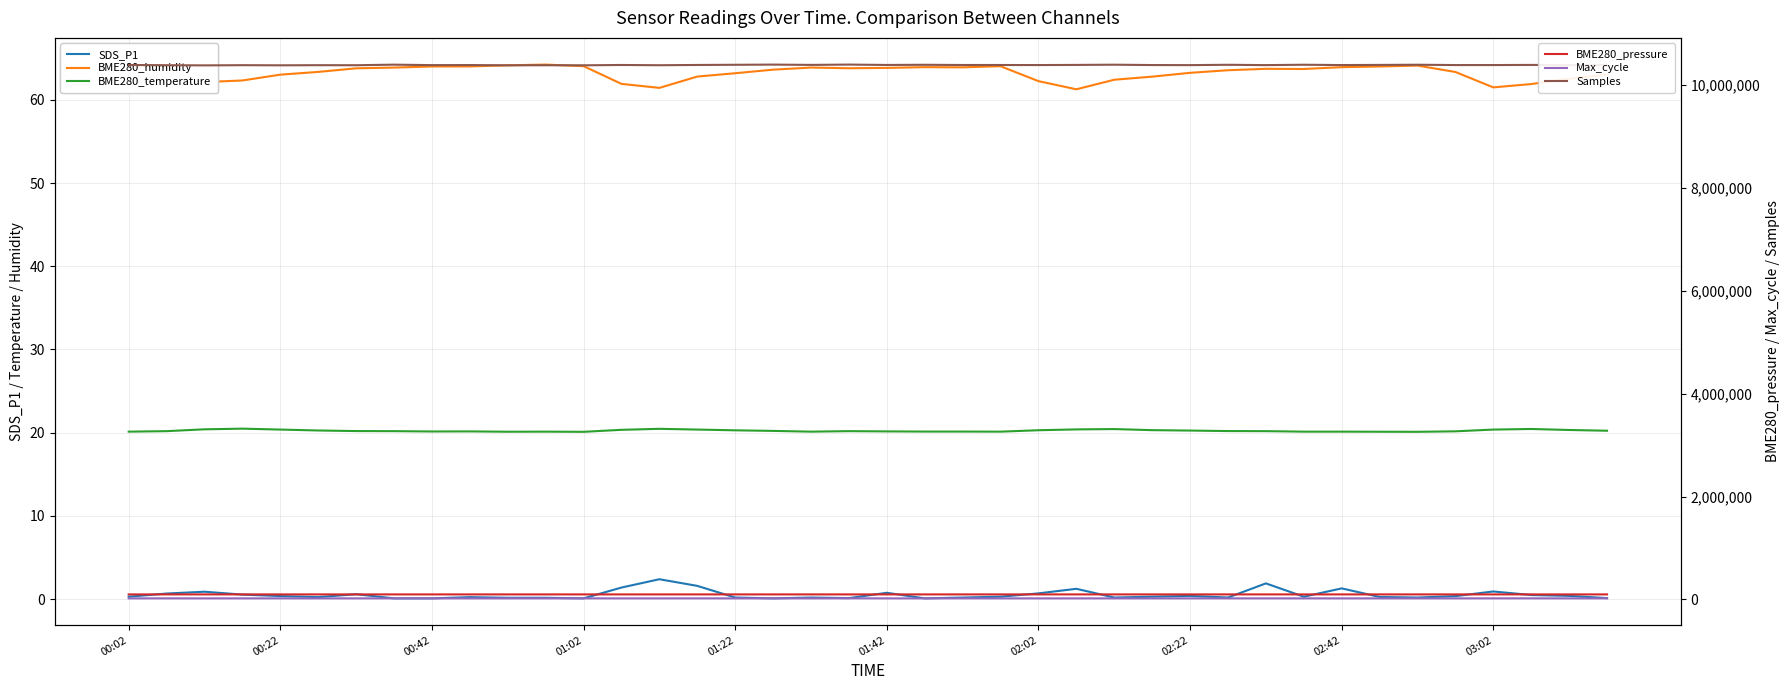

Reading right to left, extract all data points from this chart.

SDS_P1: 0.1	0.4	0.5	0.9	0.4	0.2	0.3	1.3	0.3	1.9	0.2	0.4	0.3	0.2	1.2	0.7	0.3	0.2	0.1	0.8	0.1	0.2	0.1	0.2	1.6	2.4	1.4	0.1	0.2	0.2	0.2	0.1	0.1	0.6	0.2	0.4	0.6	0.9	0.7	0.3
BME280_humidity: 63.0	62.5	61.9	61.5	63.3	64.1	64.0	63.9	63.7	63.7	63.5	63.2	62.8	62.4	61.3	62.2	64.0	63.9	63.9	63.8	63.8	63.9	63.6	63.2	62.8	61.4	61.9	64.0	64.2	64.1	64.0	64.0	63.9	63.8	63.4	63.0	62.3	62.1	63.7	64.2
BME280_temperature: 20.2	20.3	20.4	20.4	20.2	20.1	20.1	20.1	20.1	20.2	20.2	20.3	20.3	20.4	20.4	20.3	20.1	20.1	20.1	20.2	20.2	20.1	20.2	20.3	20.4	20.5	20.4	20.1	20.1	20.1	20.2	20.1	20.2	20.2	20.3	20.4	20.5	20.4	20.2	20.1
BME280_pressure: 97216.6	97206.5	97210.7	97209.0	97213.2	97220.0	97219.2	97220.9	97215.8	97224.2	97225.1	97232.8	97228.5	97226.8	97216.7	97216.7	97225.9	97226.0	97214.9	97215.8	97226.0	97206.5	97213.2	97212.4	97217.5	97221.7	97226.0	97220.8	97231.0	97230.2	97233.6	97226.8	97228.5	97228.5	97227.7	97237.8	97235.3	97241.2	97243.8	97238.7
Max_cycle: 20099.0	20040.0	20576.0	20539.0	20079.0	20052.0	20295.0	20035.0	20350.0	20287.0	20292.0	20153.0	20103.0	20041.0	20034.0	20062.0	20082.0	20613.0	20037.0	20125.0	20843.0	20095.0	20669.0	20030.0	20377.0	20104.0	20017.0	20315.0	20033.0	20025.0	20047.0	20037.0	20273.0	20065.0	20039.0	20458.0	20029.0	20048.0	20288.0	20044.0
Samples: 10392567.0	10389761.0	10394460.0	10391684.0	10391673.0	10397951.0	10394548.0	10391769.0	10397985.0	10390542.0	10397075.0	10390350.0	10391713.0	10398727.0	10394453.0	10391582.0	10392709.0	10392878.0	10397034.0	10393720.0	10401048.0	10394778.0	10400688.0	10397069.0	10393452.0	10388503.0	10393151.0	10386890.0	10388033.0	10386786.0	10391761.0	10390524.0	10399697.0	10388323.0	10389226.0	10386728.0	10389371.0	10385544.0	10388934.0	10392713.0